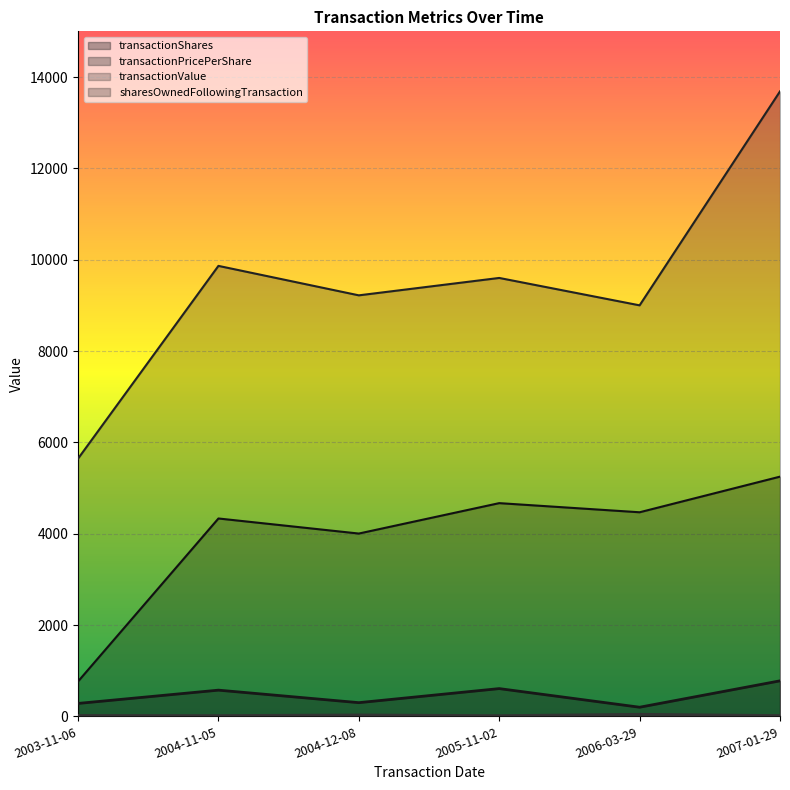

Reading right to left, list all the values displayed in this chart.

transactionShares: 778.0	200.0	608.0	300.0	574.0	283.0
transactionPricePerShare: 17.6	45.0	15.8	30.7	17.2	19.9
transactionValue: 13685.0	9000.0	9600.0	9219.0	9864.0	5643.0
sharesOwnedFollowingTransaction: 5249.0	4469.0	4669.0	4003.0	4333.0	764.0